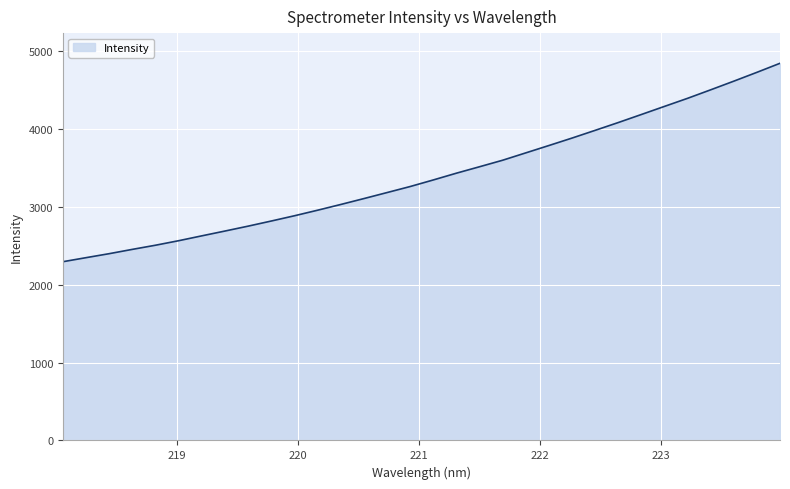

What is the average value?

3395.8